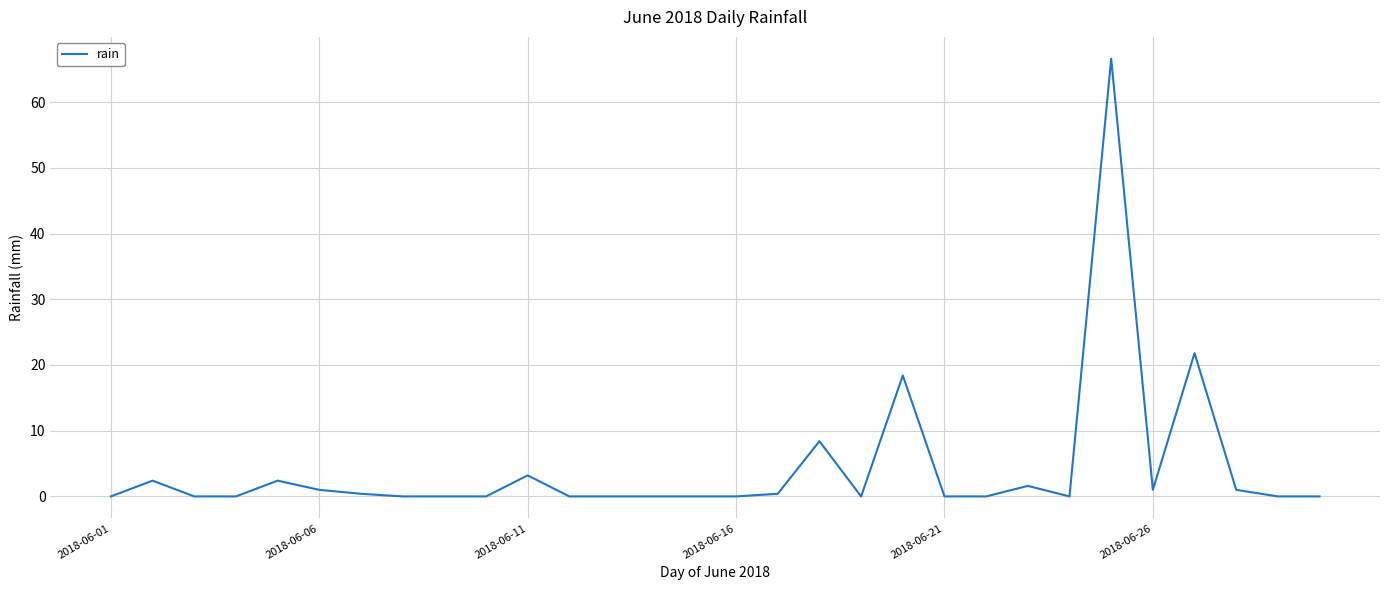

What is the difference between the maximum and minimum values?

66.6